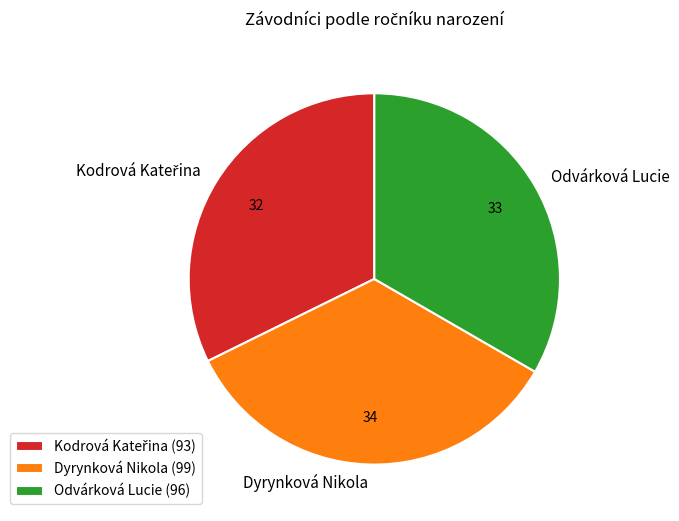

Approximately how many times larger is the value at Odvárková Lucie compared to Dyrynková Nikola?

1.0